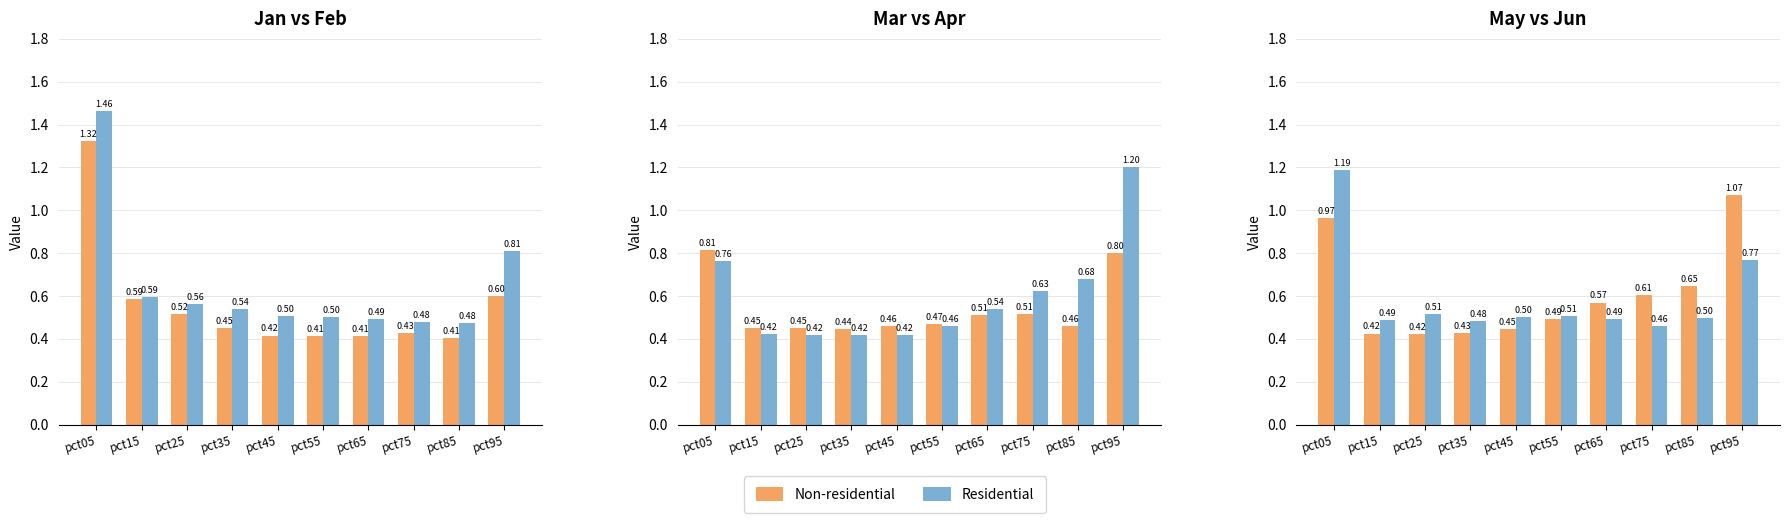

Which series has the largest range (max minus min)?

Residential